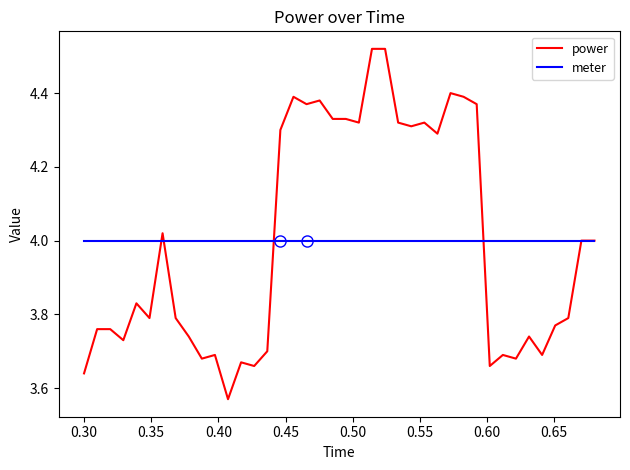

Which series has the largest range (max minus min)?

power